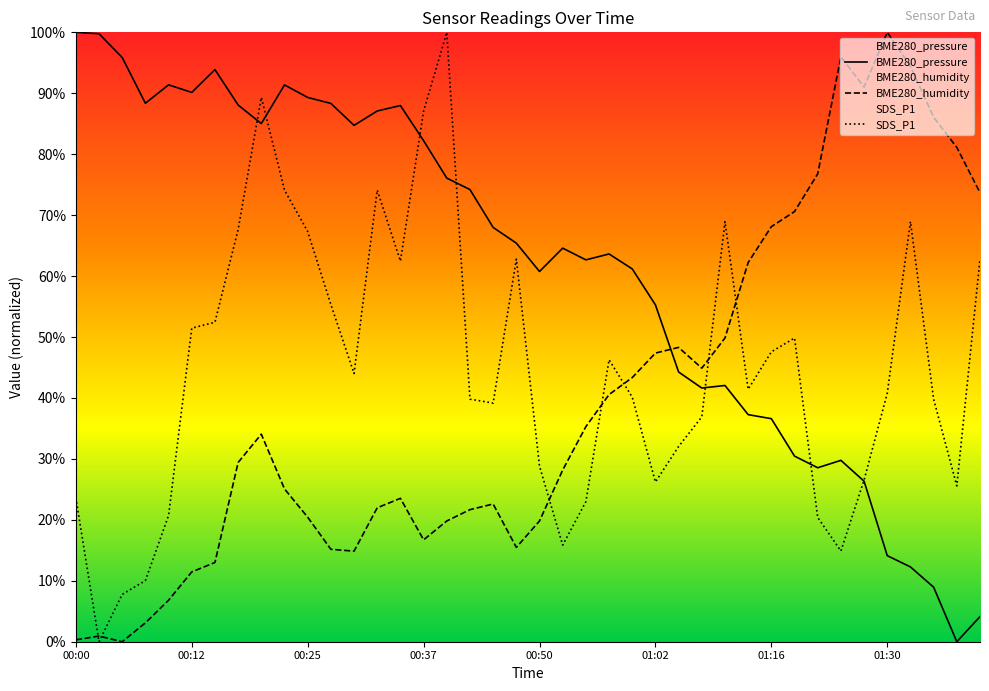

In BME280_humidity, how many points are higher than both neighbors (excluding endpoints)?

7